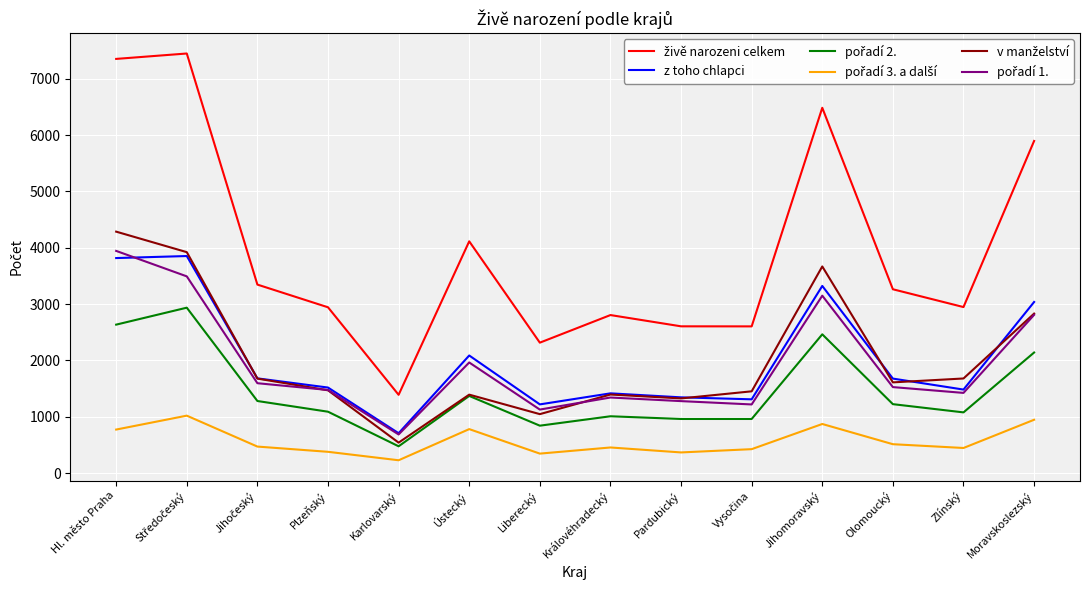

What is the maximum value shown in the chart?

7450